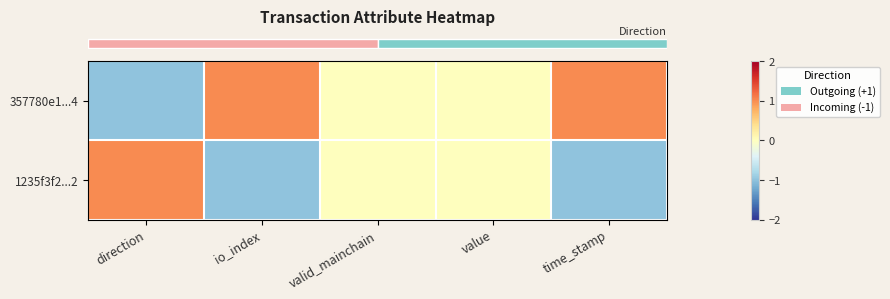

List the series in order of their overall mean, lowest first.

row_1, row_0